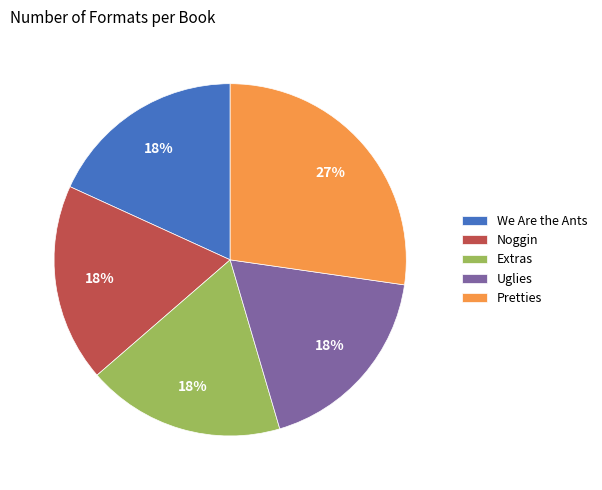

To the nearest percent, what portion does Noggin represent?

18%